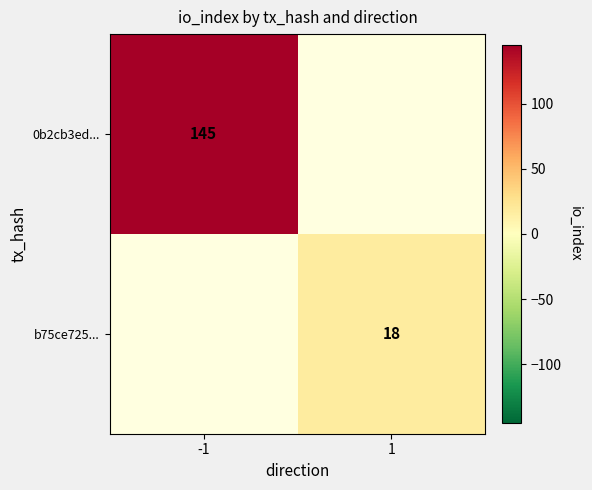

The value of b75ce725... at 1 is 18. True or false?

True